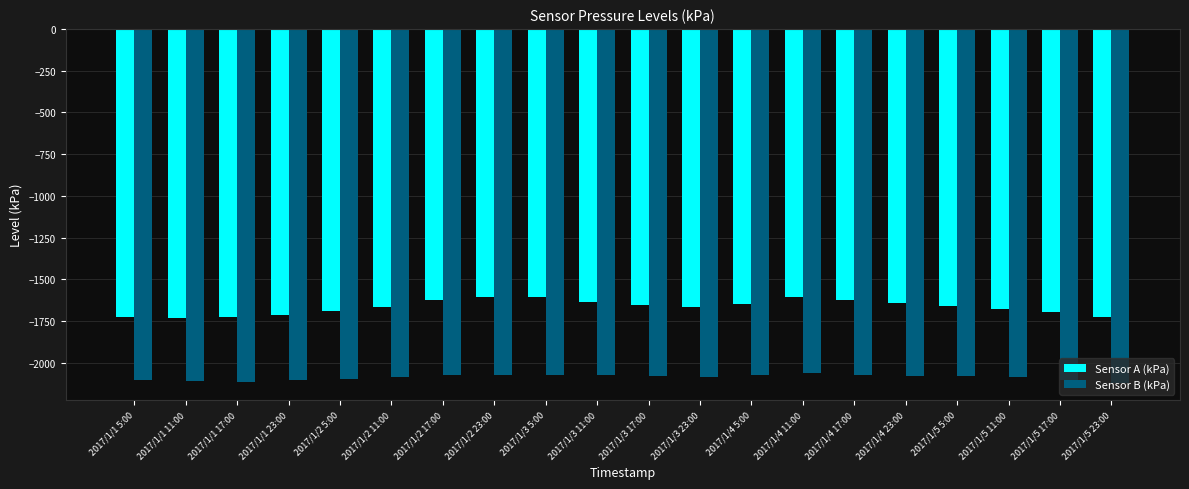

What is the sum of all Sensor B (kPa) values?

-41763